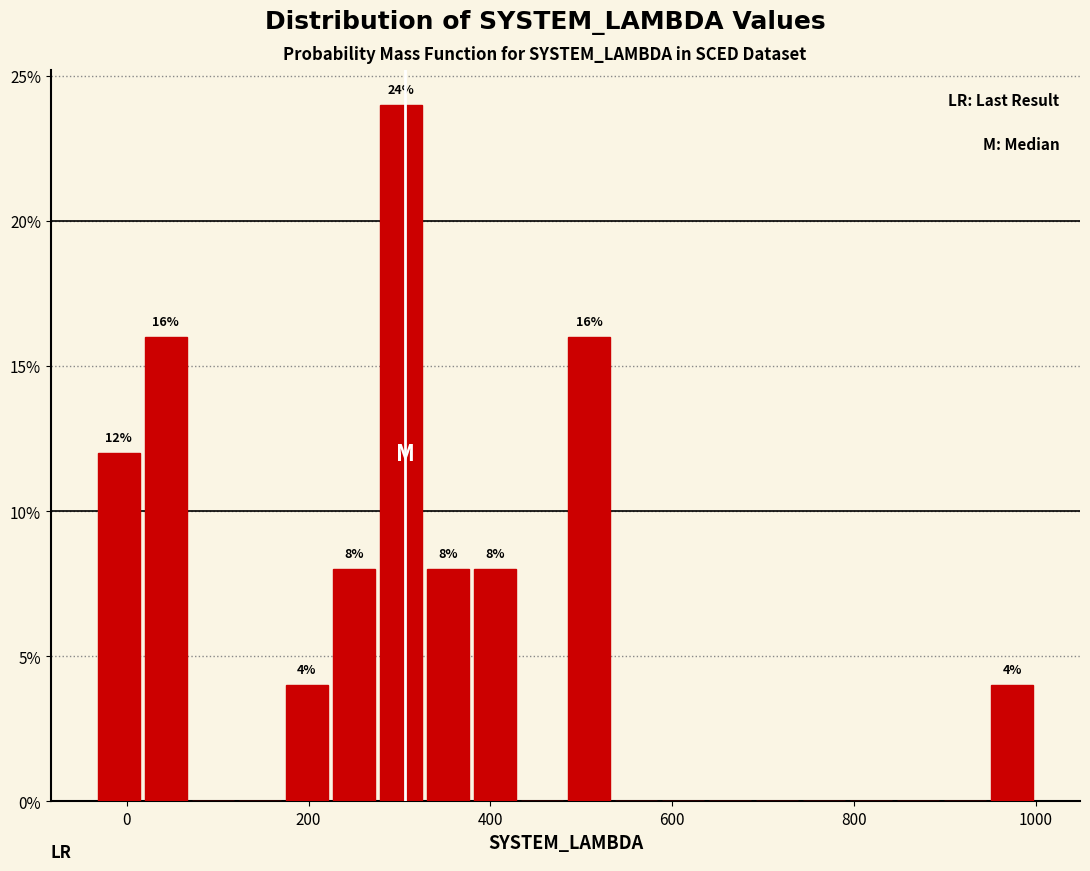

Around what value on the x-axis is the tallest bar? Give the approximate position of its centre, as read against the axis.

300